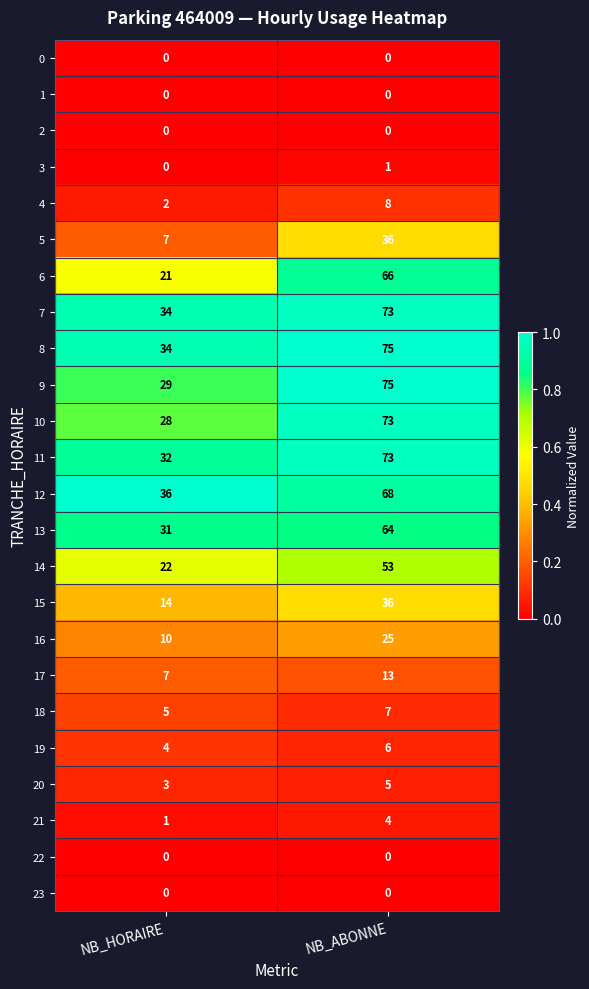

The value of 4 at NB_ABONNE is 11. True or false?

False